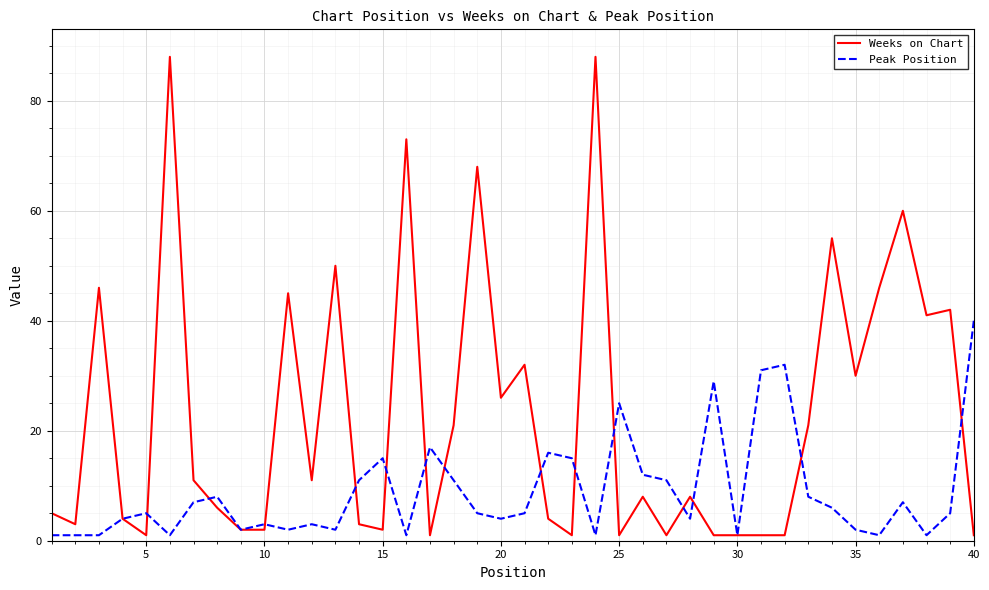

True or false: Weeks on Chart and Peak Position intersect in this chart.

True